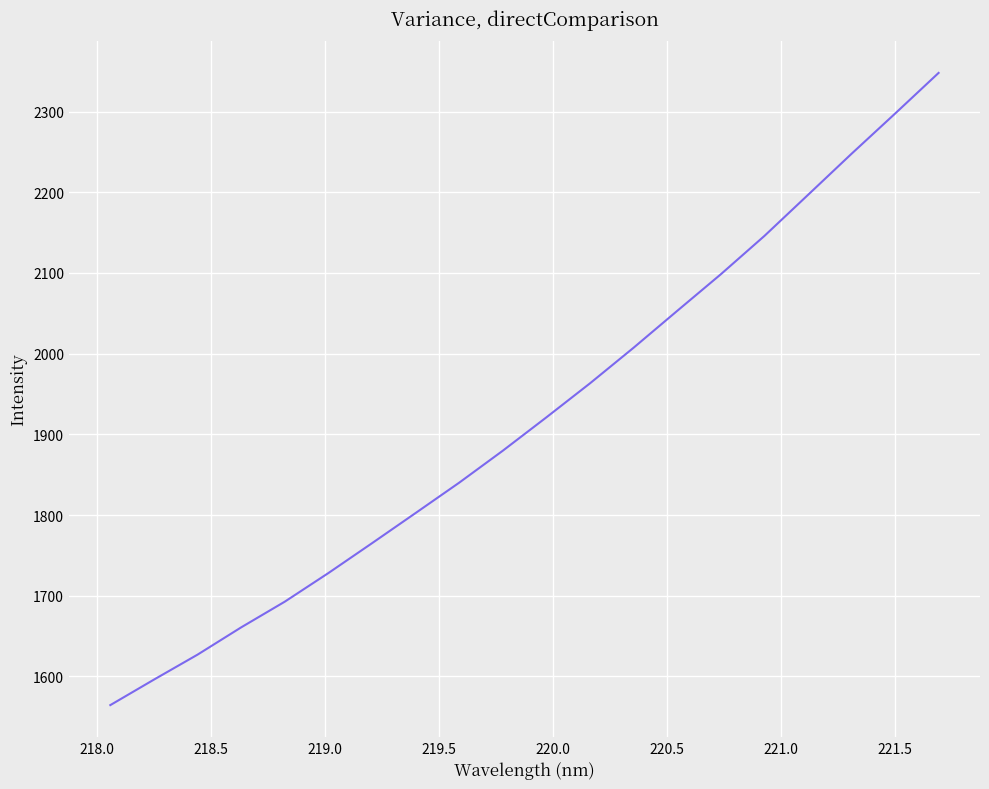

What is the minimum value shown in the chart?

1564.5